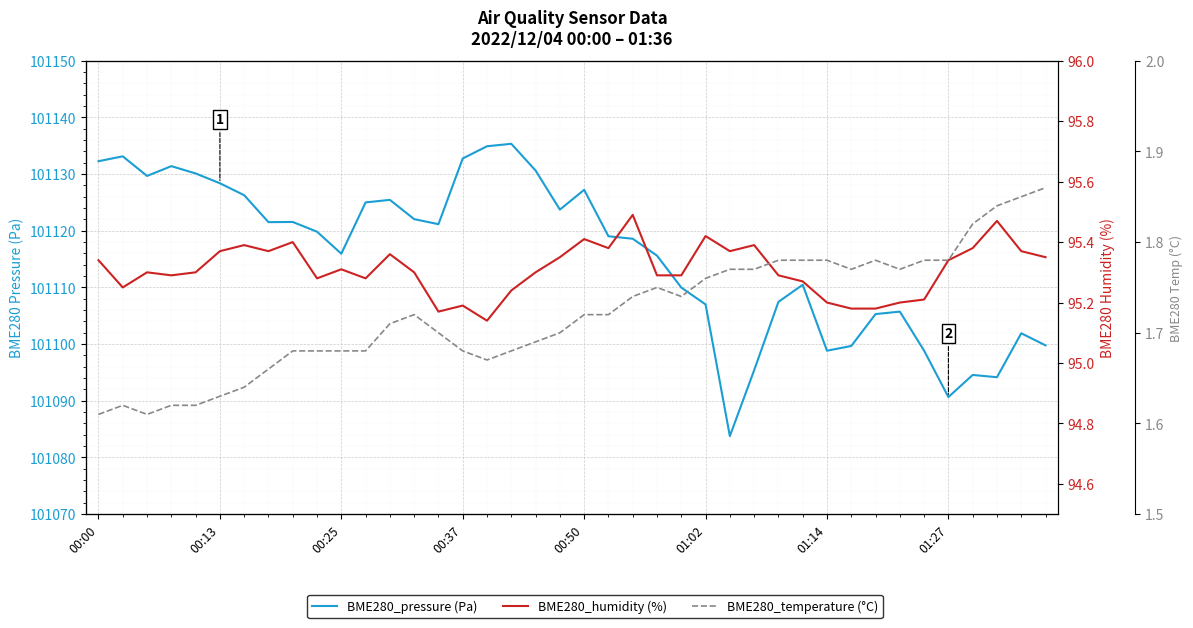

True or false: BME280_pressure (Pa) and BME280_temperature (°C) cross at least once.

False